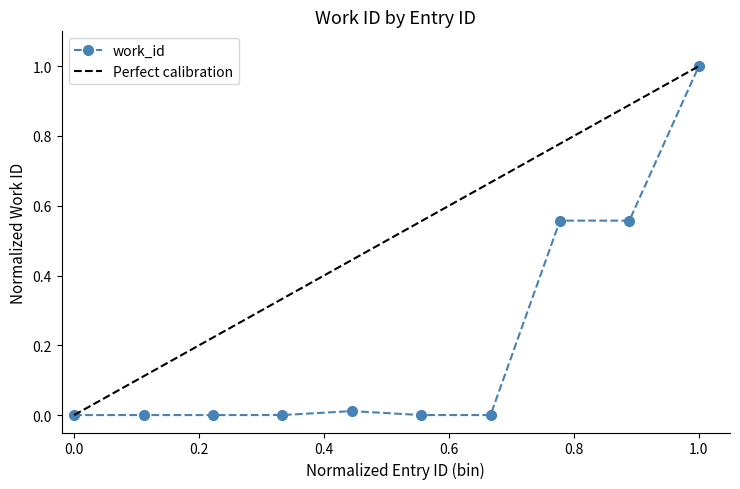

True or false: the data shows 0.9 at 17905.

False